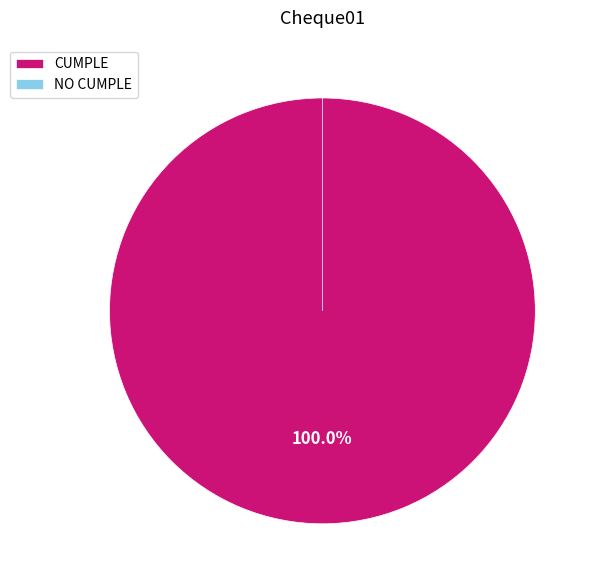

True or false: NO CUMPLE accounts for 0% of the total.

True